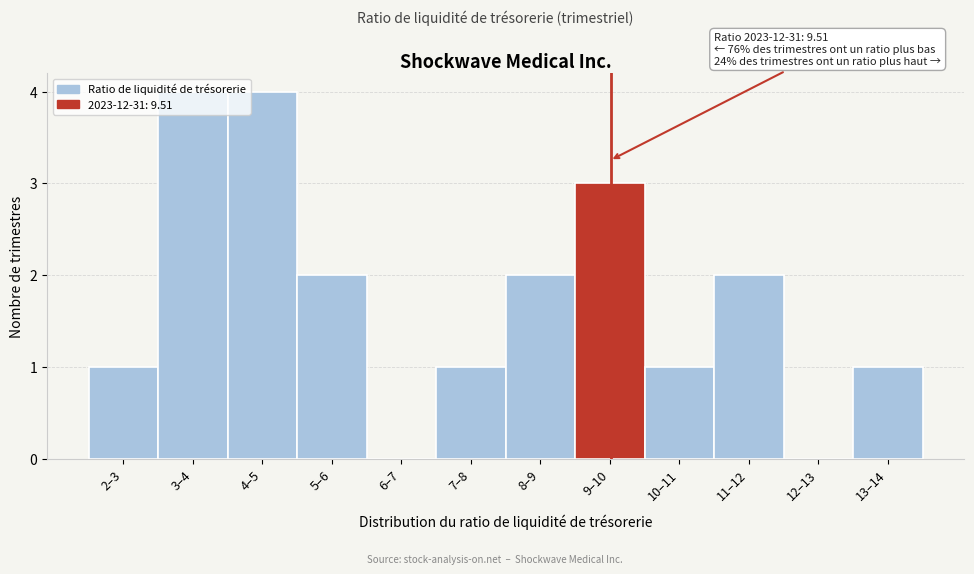

What is the greatest value displayed?

4